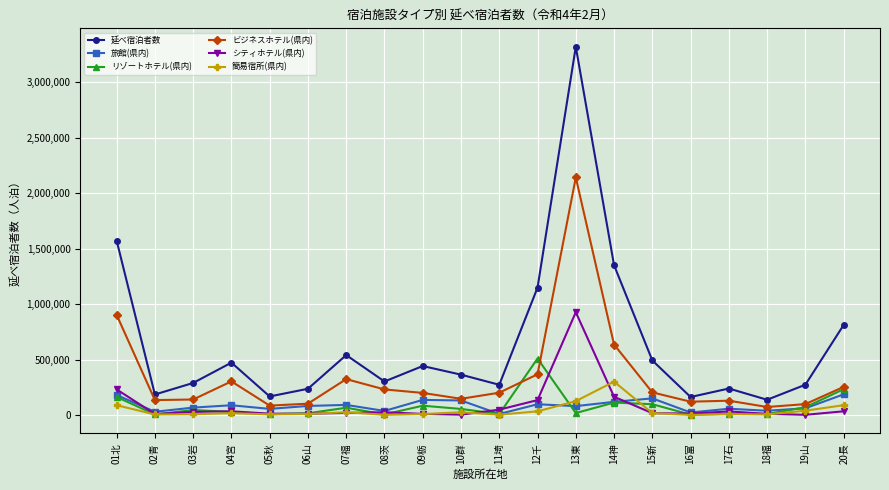

Does the chart have visible grid lines?

Yes